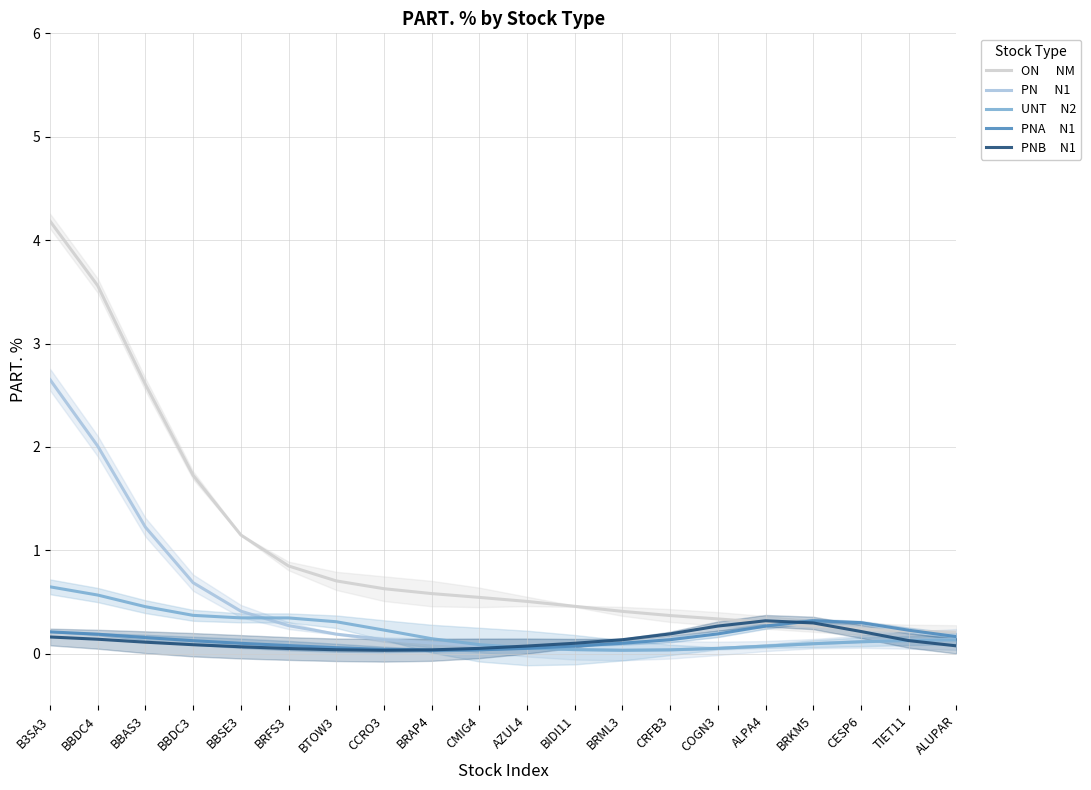

True or false: ON      NM has more than 2 points higher than both neighbors.

False